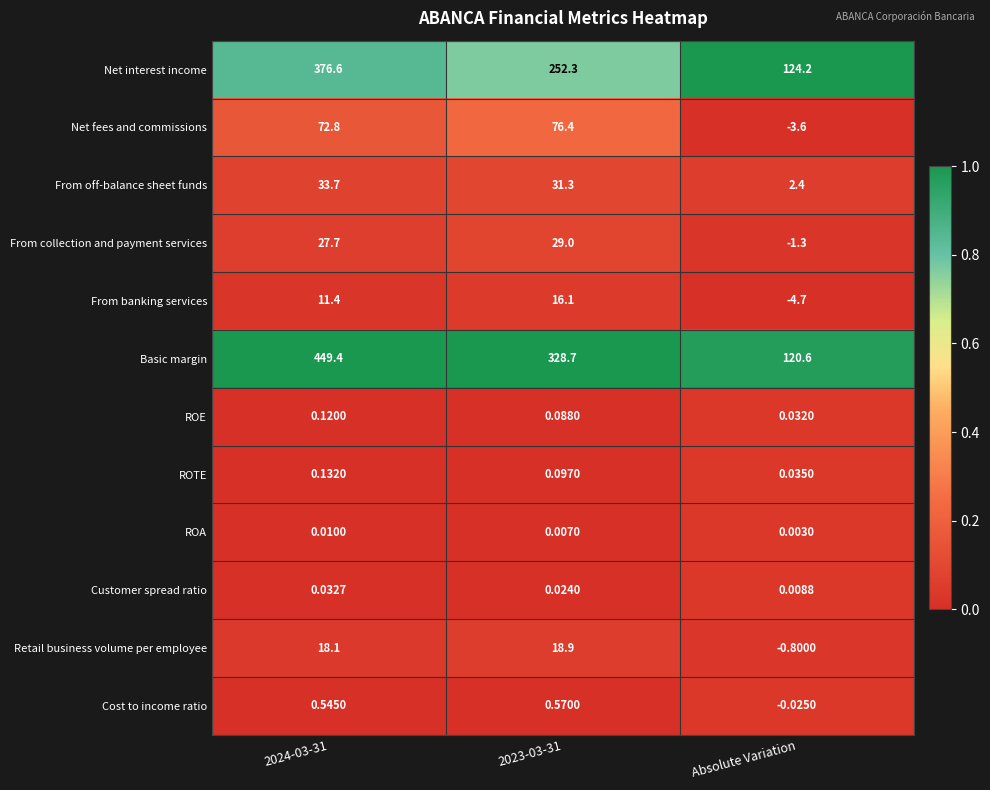

At how many categories does at least one series exceed 0?

3